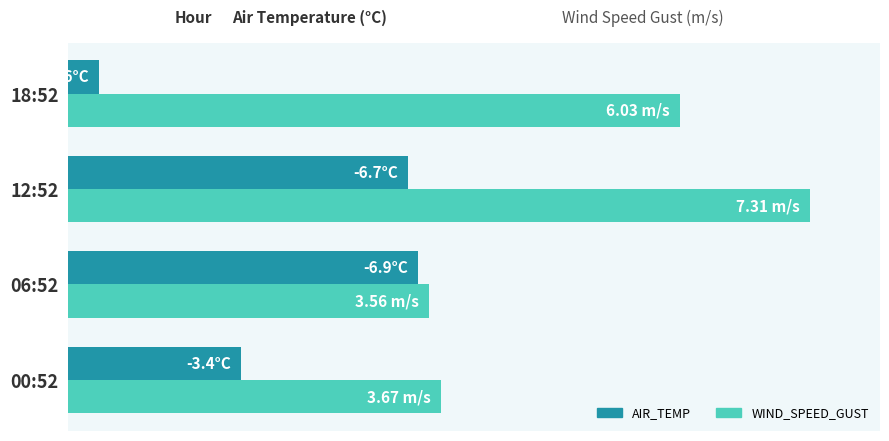

Which series has the largest total across all categories?

WIND_SPEED_GUST